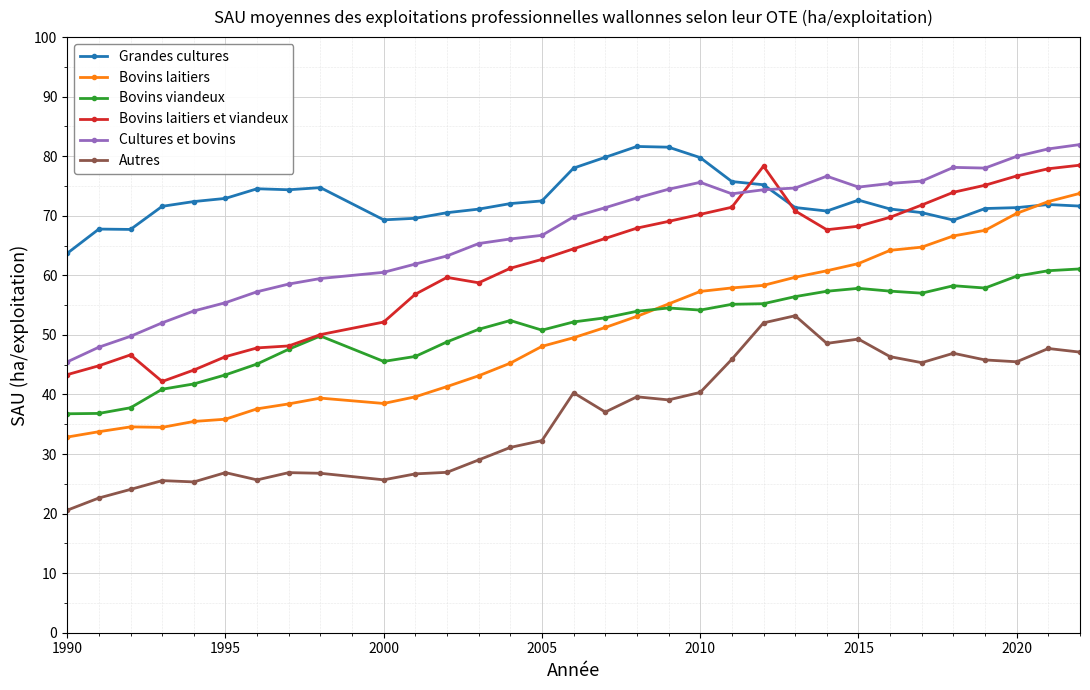

True or false: Bovins viandeux has more than 2 interior local peaks.

True